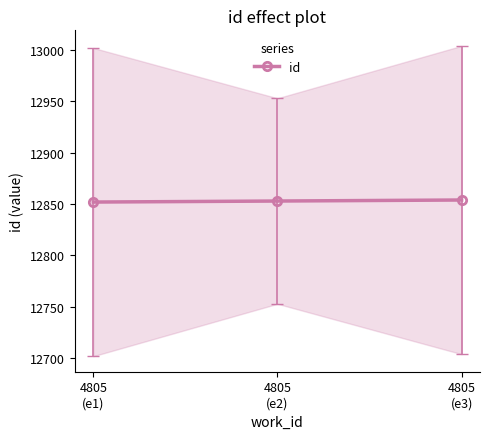

How many values are between 12852 and 12854?

3